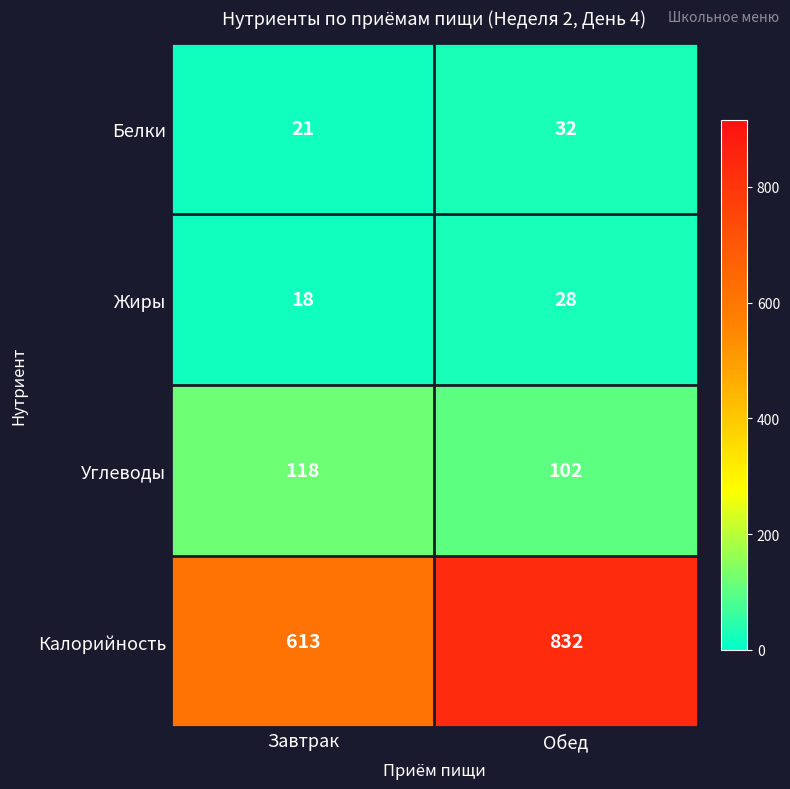

What is the difference between the Углеводы values at Обед and Завтрак?

16